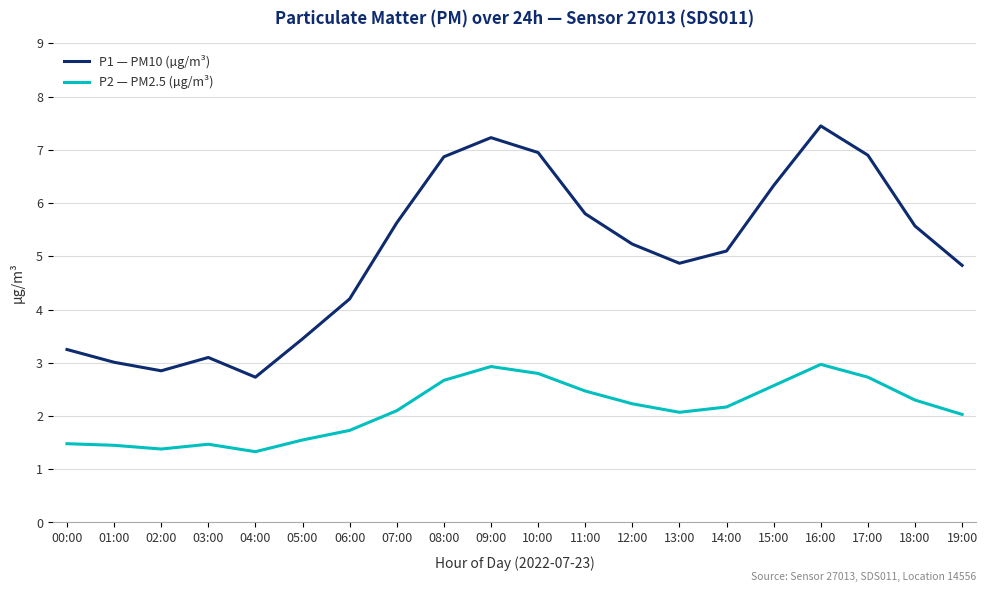

True or false: P2 — PM2.5 (µg/m³) and P1 — PM10 (µg/m³) intersect in this chart.

False